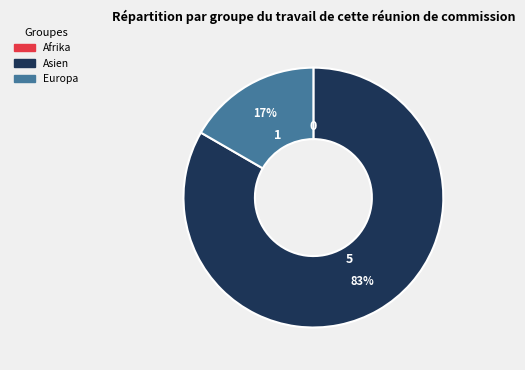

To the nearest percent, what is the average slice percentage?

33%